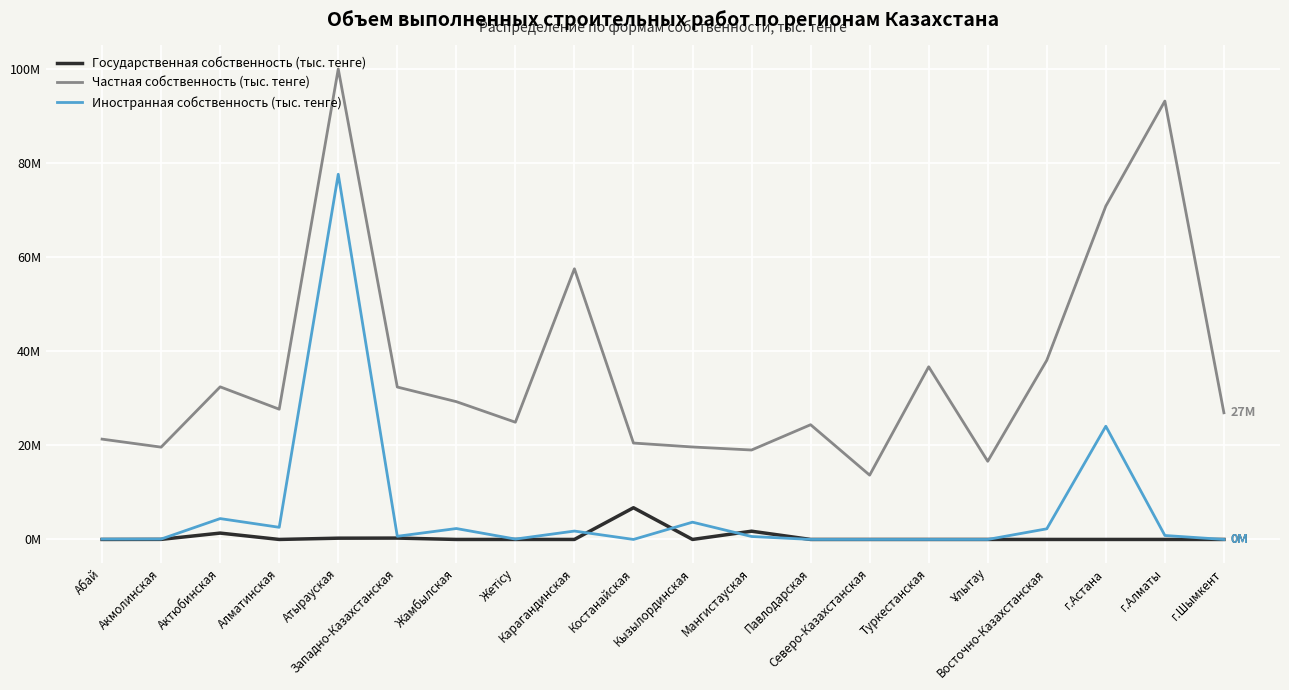

The Частная собственность (тыс. тенге) series shows 52.8 at Западно-Казахстанская. True or false?

False